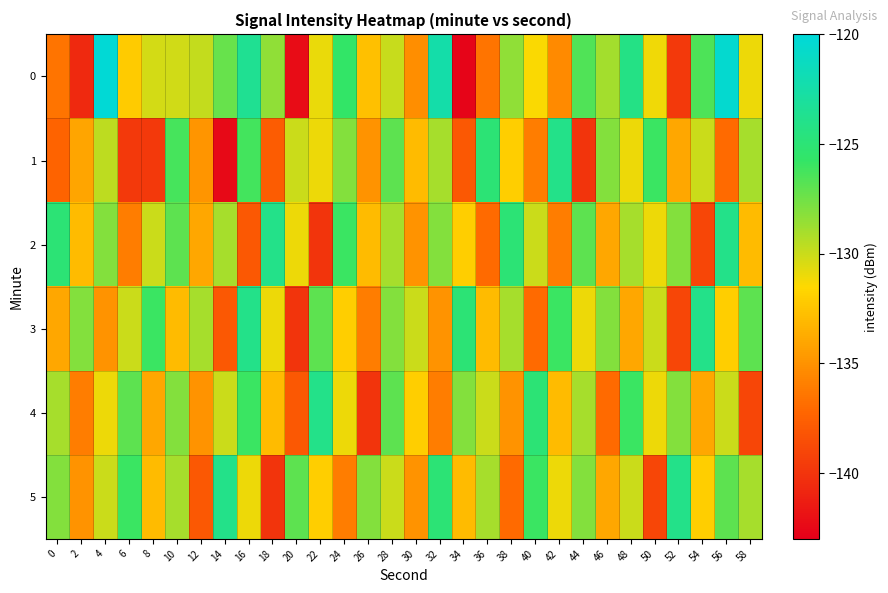

Which series has the largest total across all categories?

row_0